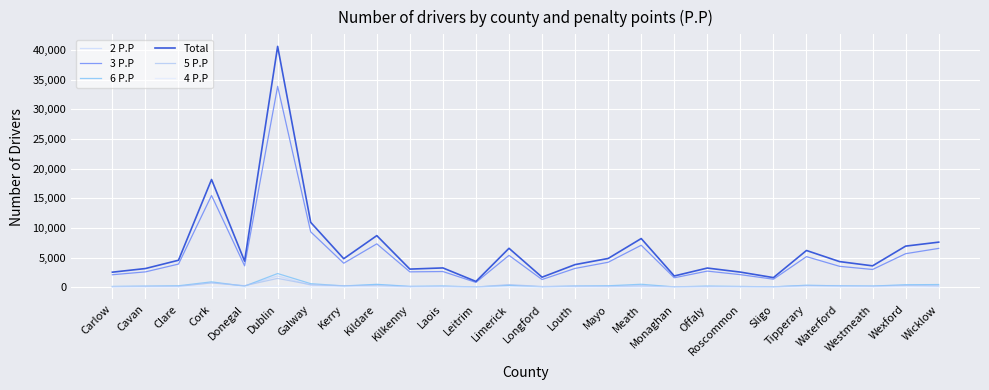

Which series has the largest range (max minus min)?

Total